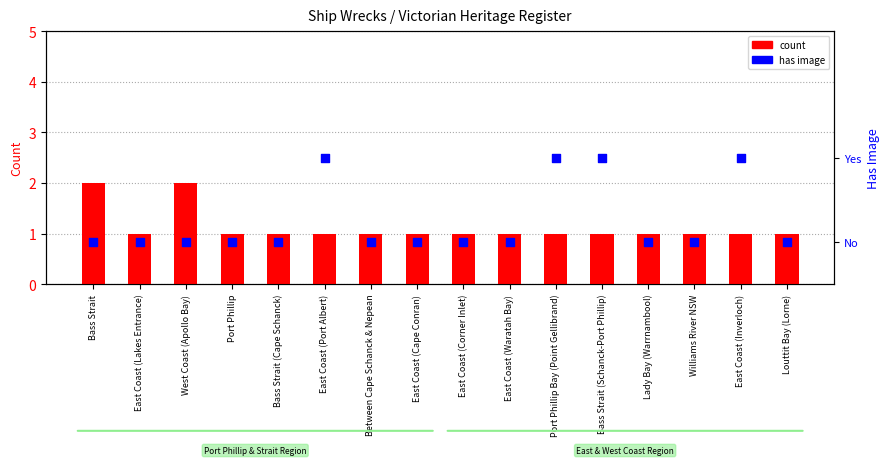

Which series reaches the minimum Y coordinate?

has image (0=No, 1=Yes)